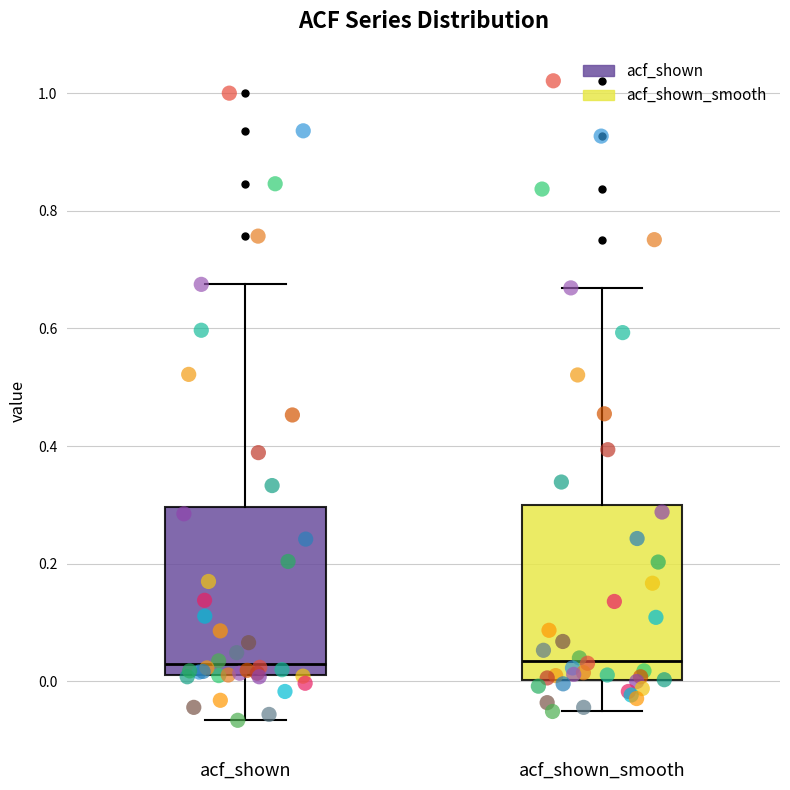

Reading left to right, read every box against the y-axis: the position of its median line, the range the box covers, and the ends of its whiskers. The values are not printed on the chart, so give them approximately, as read against the axis.

acf_shown: median 0.02 (just above the box's lower edge), box 0.02 to 0.30, whiskers -0.06 to 0.68
acf_shown_smooth: median 0.04, box 0.00 to 0.30, whiskers -0.06 to 0.66